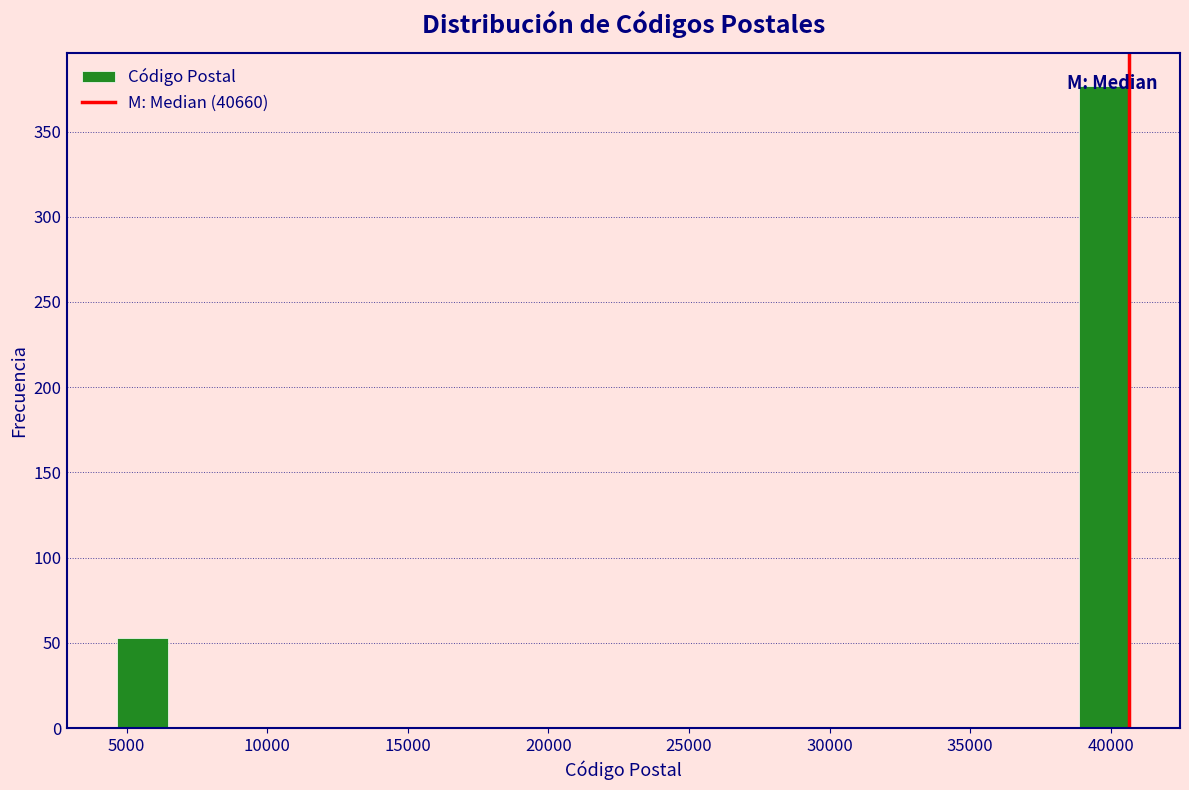

Read against the x-axis, roughly where is the centre of the tallest bar?

40000